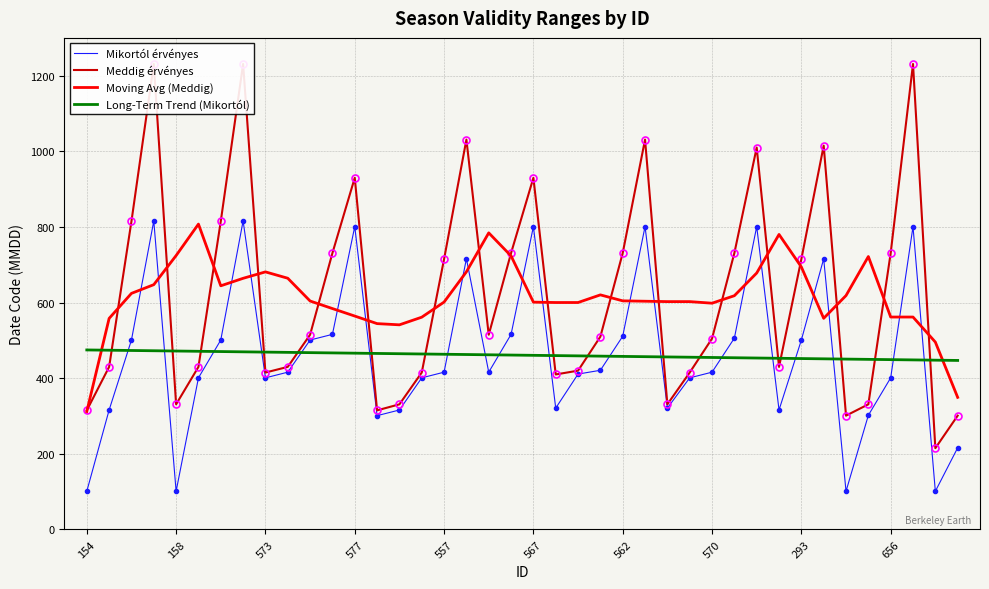

At 23, list the series in order from largest to smallest.

Moving Avg (Meddig), Meddig érvényes, Long-Term Trend (Mikortól), Mikortól érvényes